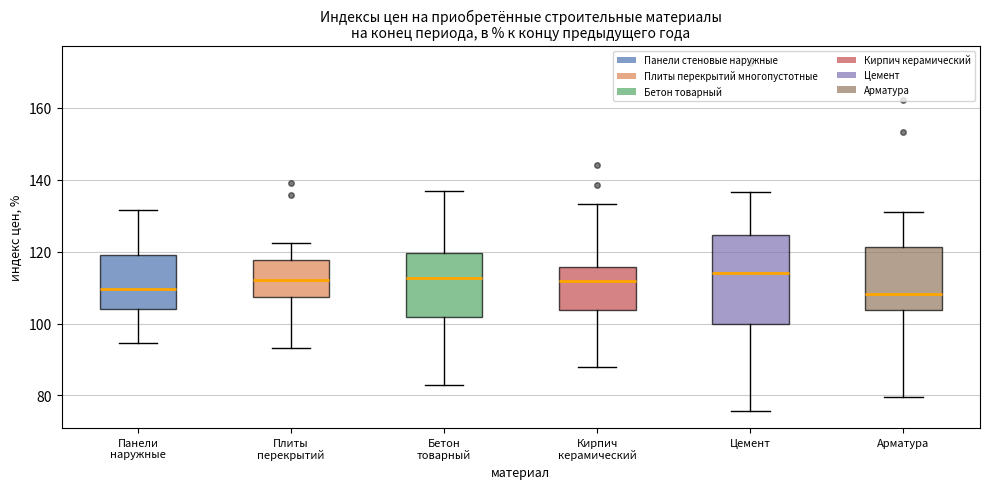

Reading left to right, transcribe this box plot: for each box, give where its median line is, the range the box spans, and where its two whiskers end, as read against the y-axis. The values are not printed on the chart, so give them approximately, as read against the axis.

Панели наружные: median 110, box 104 to 120, whiskers 94 to 132
Плиты перекрытий: median 112, box 108 to 118, whiskers 94 to 122
Бетон товарный: median 112, box 102 to 120, whiskers 82 to 136
Кирпич керамический: median 112, box 104 to 116, whiskers 88 to 134
Цемент: median 114, box 100 to 124, whiskers 76 to 136
Арматура: median 108, box 104 to 122, whiskers 80 to 130